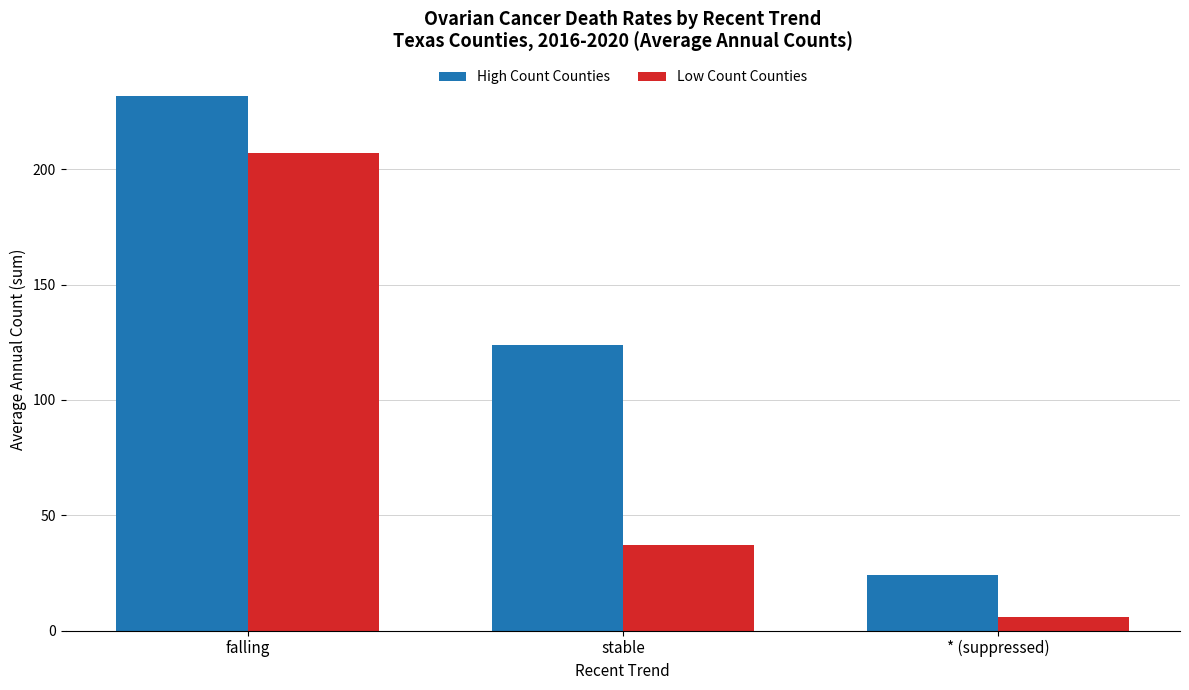

What is the highest value of the Low Count Counties series?

207